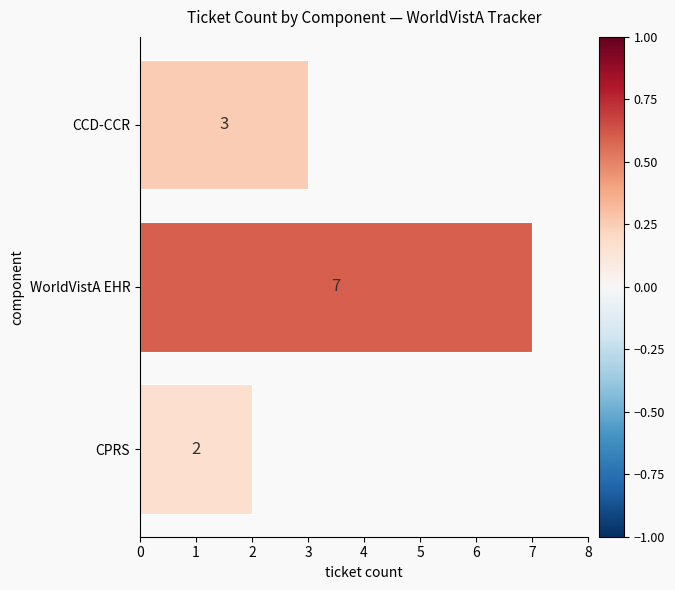

How many values are between 2 and 7?

3